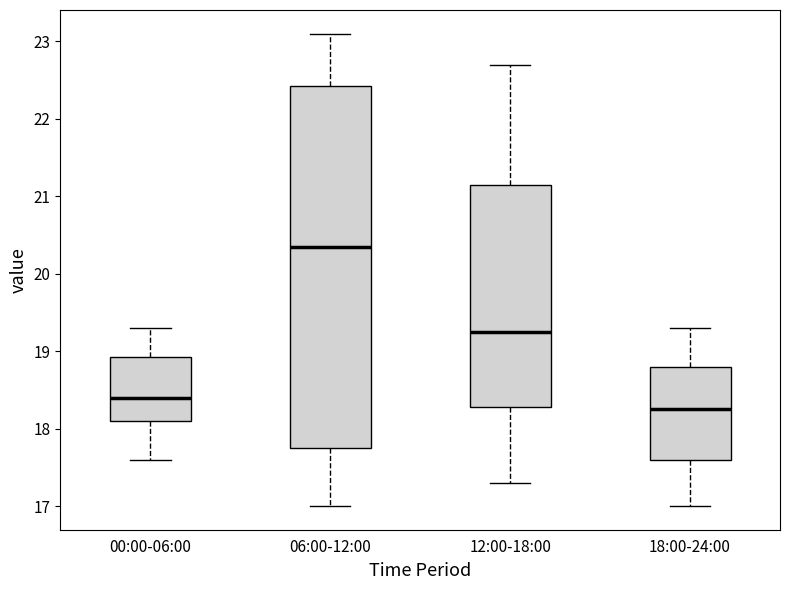

Reading left to right, transcribe this box plot: for each box, give where its median line is, the range the box spans, and where its two whiskers end, as read against the y-axis. The values are not printed on the chart, so give them approximately, as read against the axis.

00:00-06:00: median 18.4, box 18.1 to 18.9, whiskers 17.6 to 19.3
06:00-12:00: median 20.4, box 17.8 to 22.4, whiskers 17.0 to 23.1
12:00-18:00: median 19.3, box 18.3 to 21.2, whiskers 17.3 to 22.7
18:00-24:00: median 18.3, box 17.6 to 18.8, whiskers 17.0 to 19.3